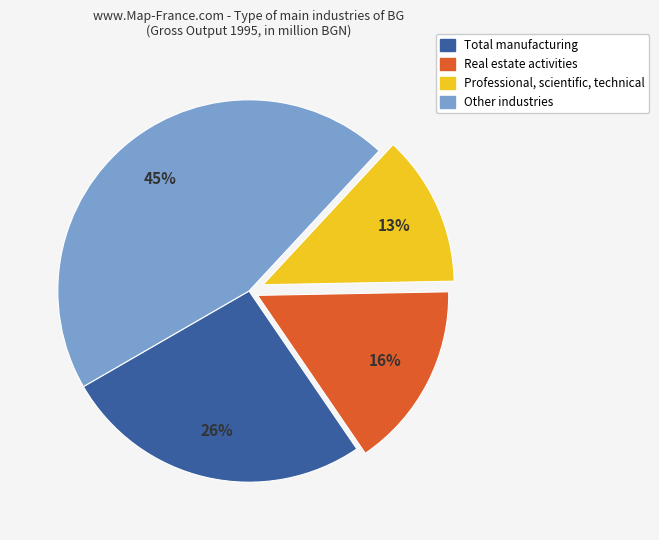

To the nearest percent, what is the average slice percentage?

25%